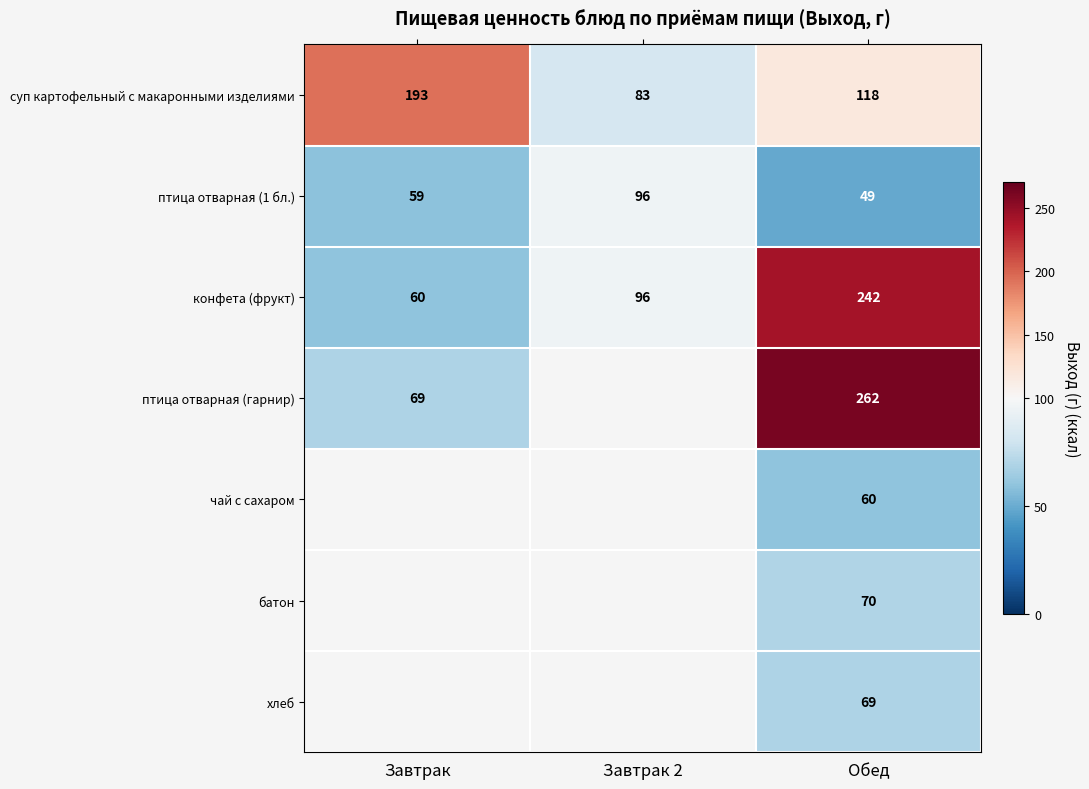

Count the конфета (фрукт) values in the range 60 to 242.

3